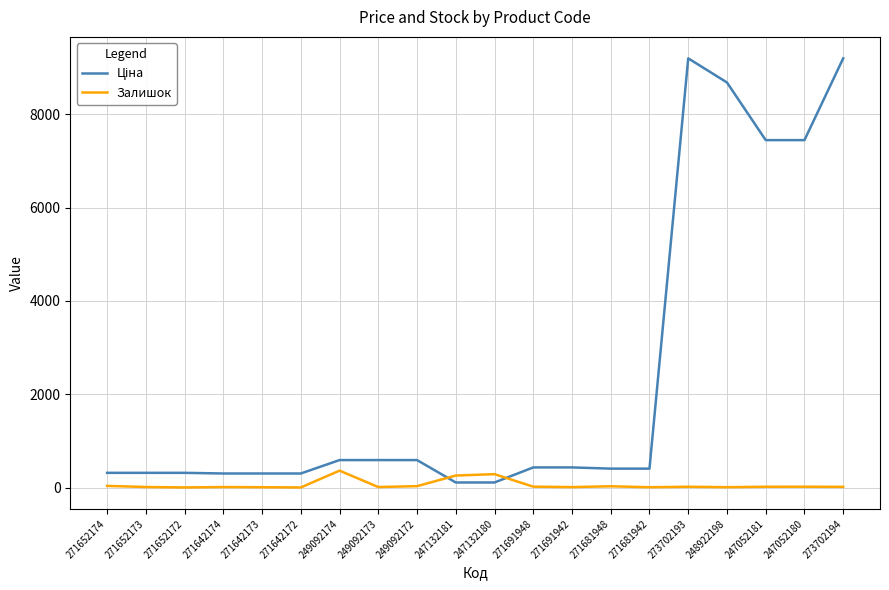

What is the difference between the maximum and minimum values in the Залишок series?

360.0